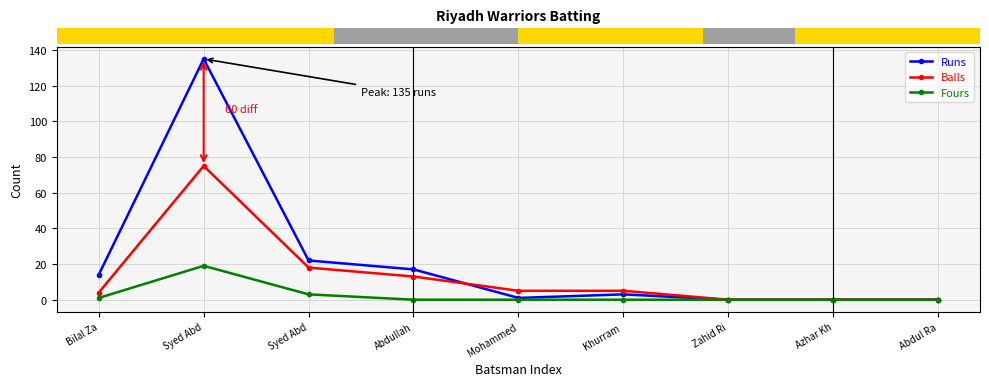

Where does the Balls series first go above 5?

Syed Abd